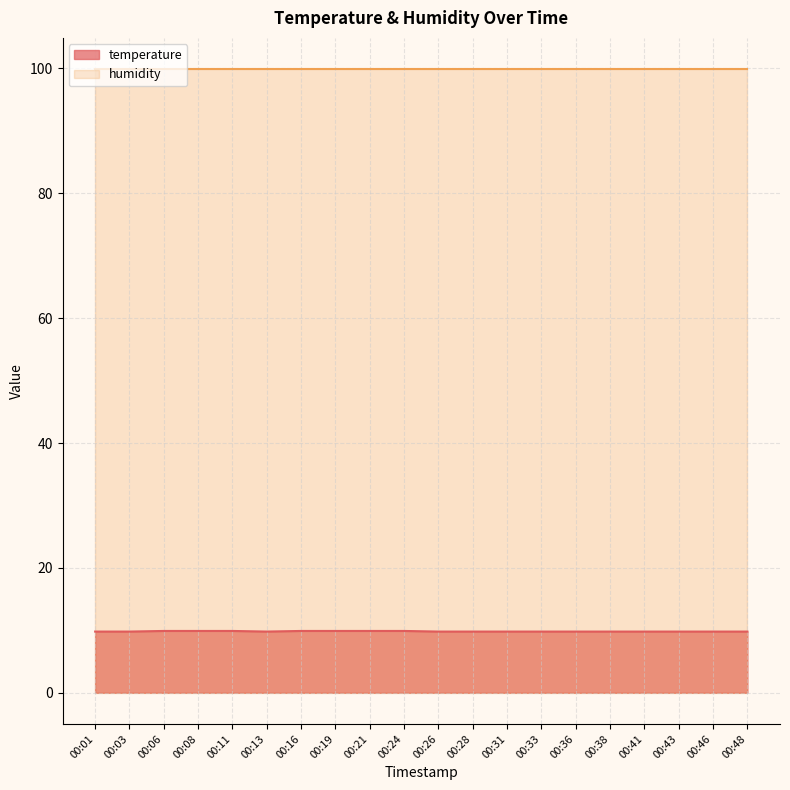

Where is the data nearest to the value 9?

00:01